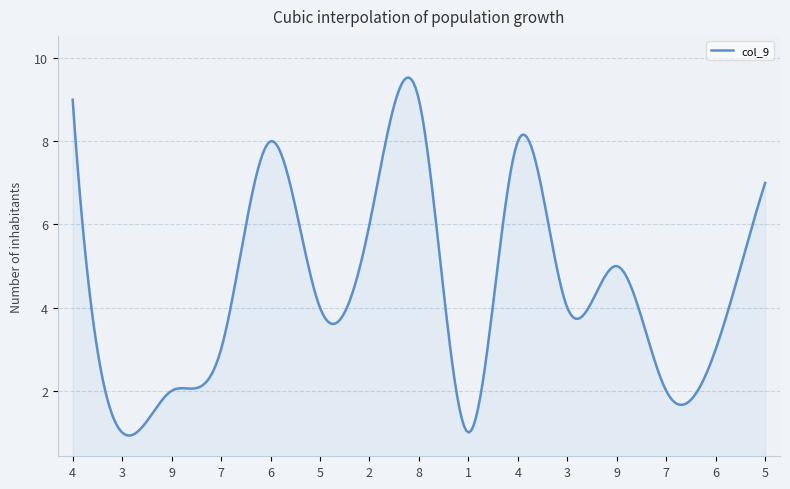

What is the difference between the maximum and minimum values?

8.6